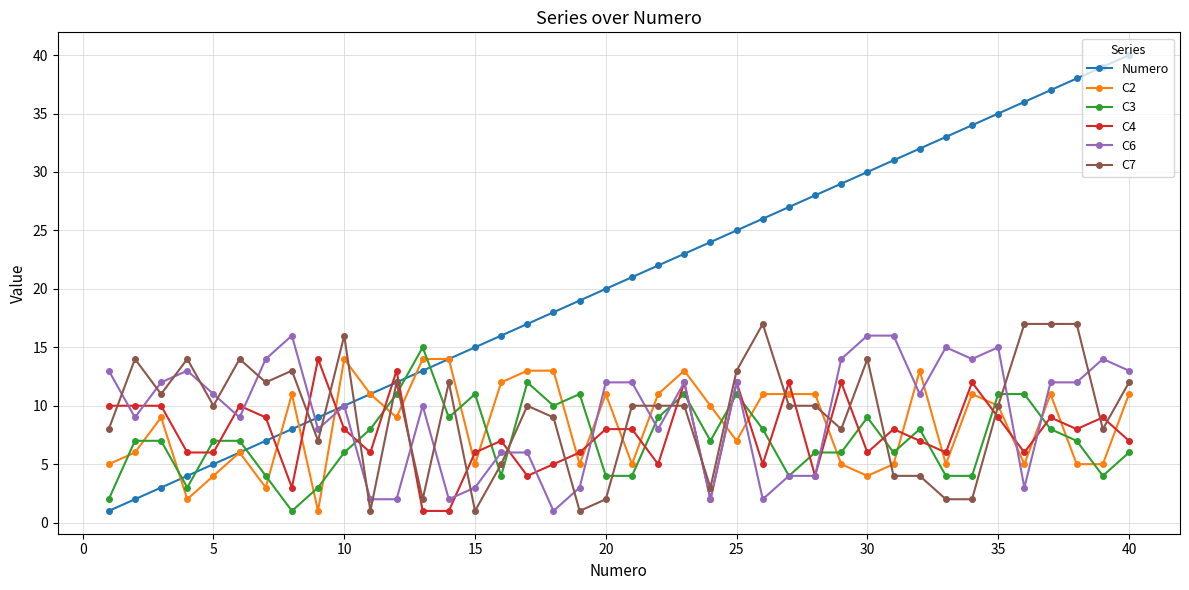

True or false: Numero has more than 0 points higher than both neighbors.

False